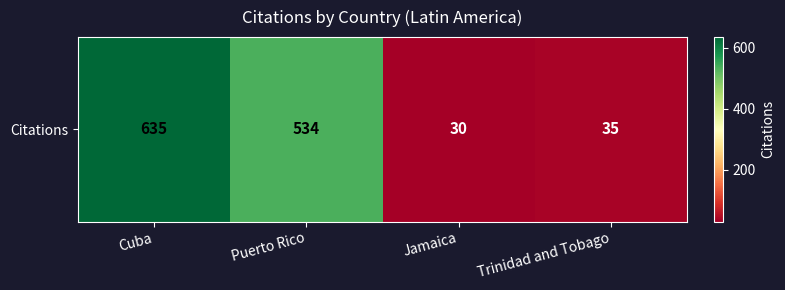

Count the number of categories in the chart.

4